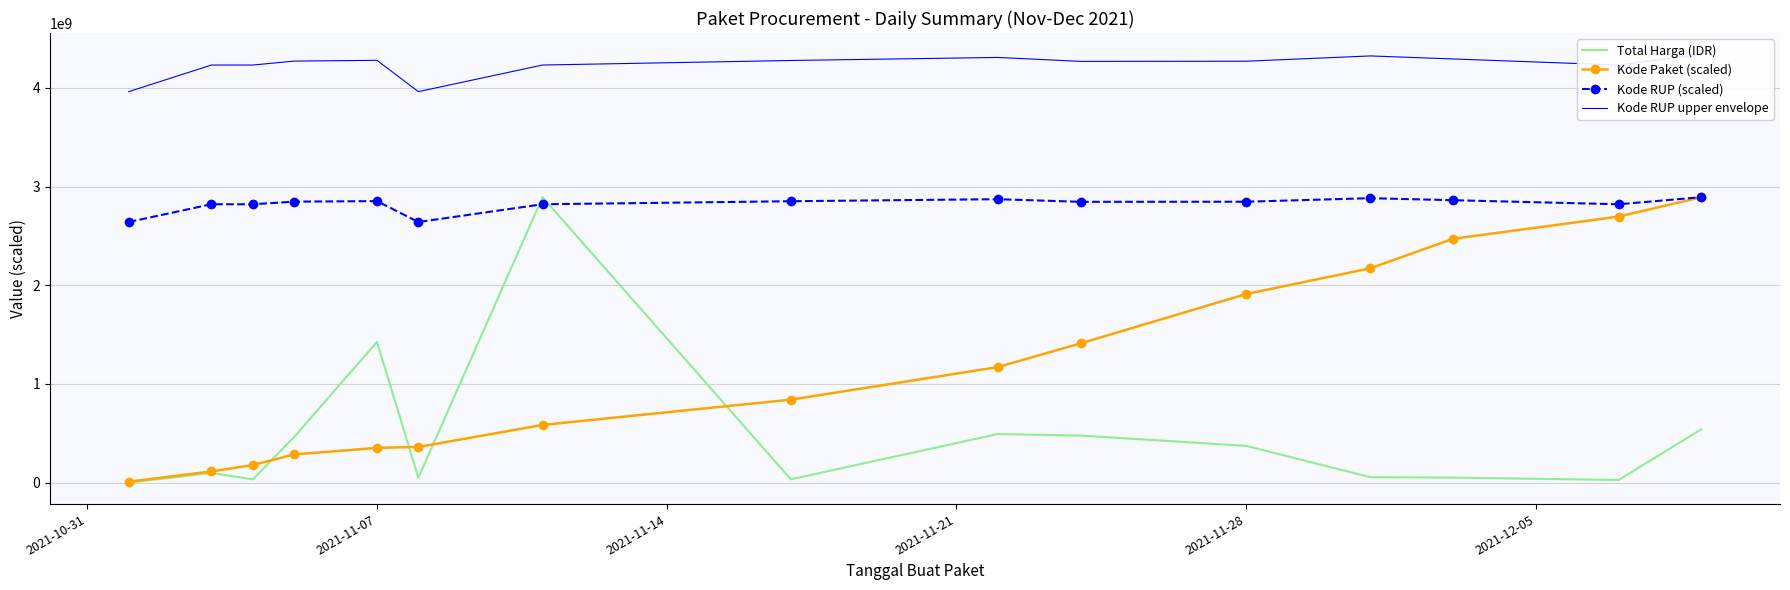

True or false: Kode RUP upper envelope and Kode Paket (scaled) intersect in this chart.

False